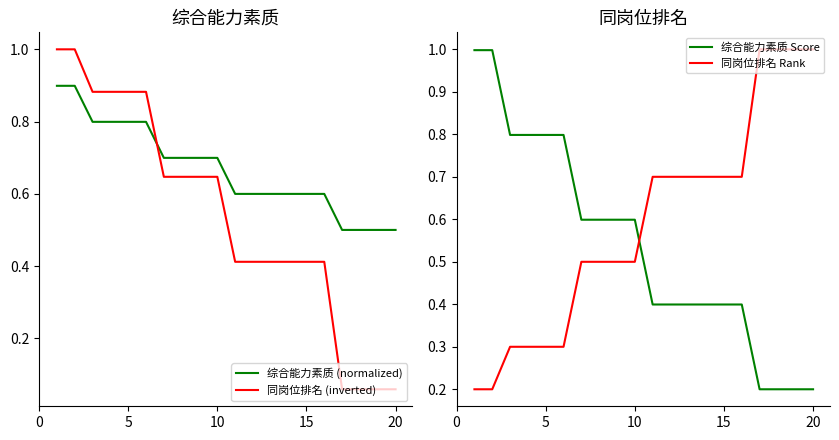

What are all the series names shown in the legend?

综合能力素质 (normalized), 同岗位排名 (inverted), 综合能力素质 Score, 同岗位排名 Rank